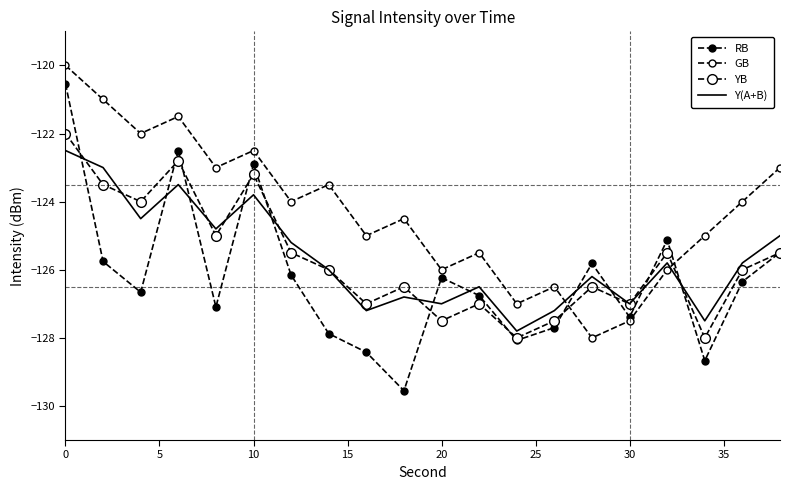

Which series ends up on top after the final intersection of GB and RB?

GB